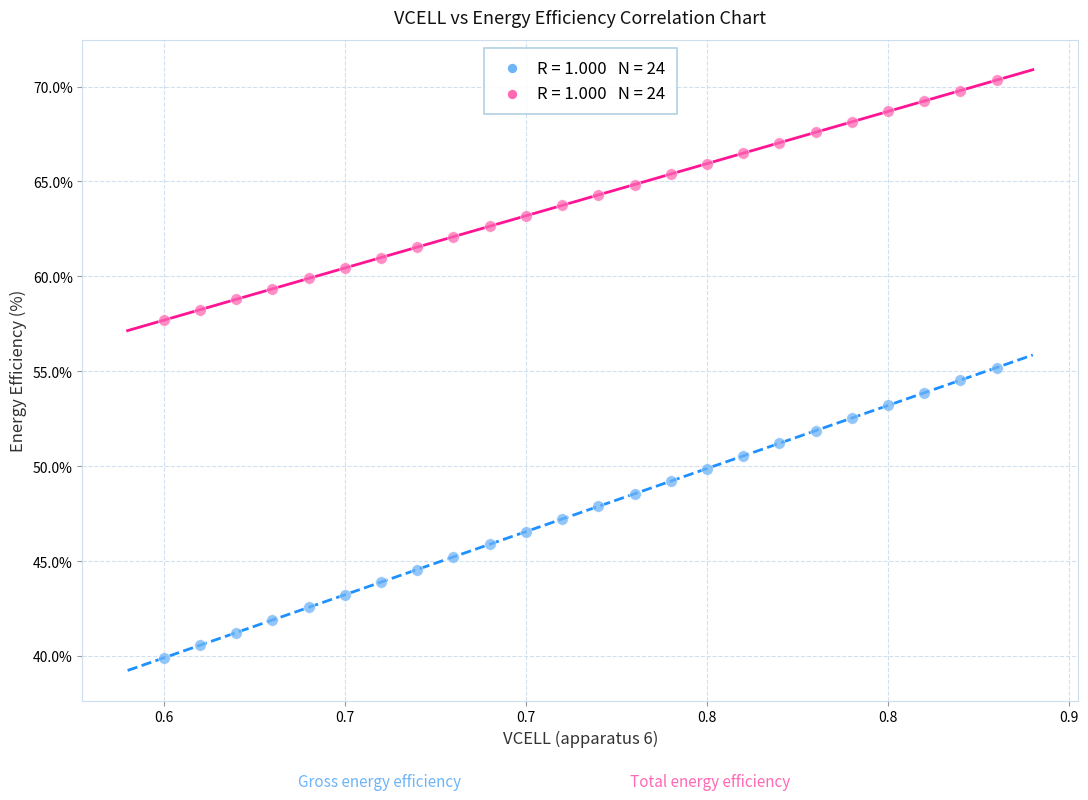

Across all data points, what is the range of Y values (max minus min)?

30.4